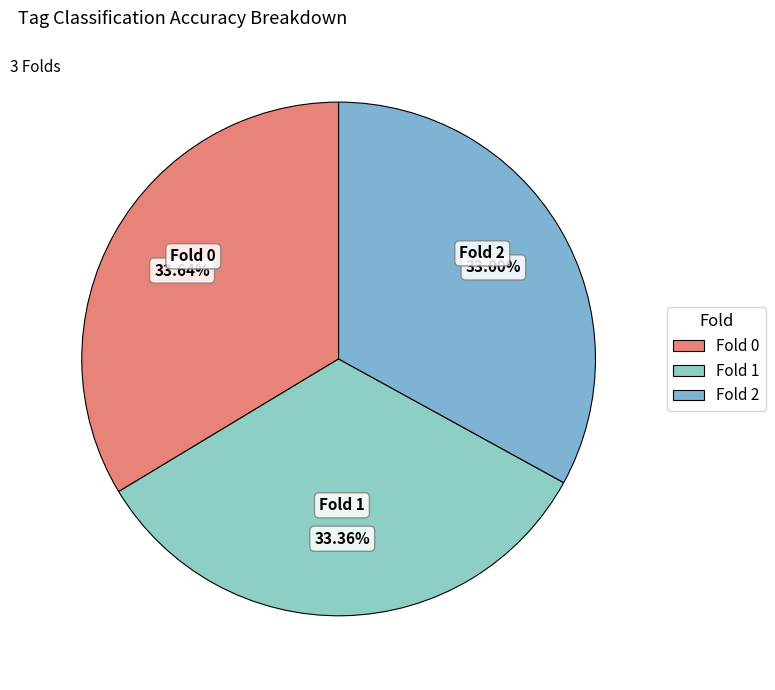

What percentage is the Fold 2 slice, to the nearest percent?

33%